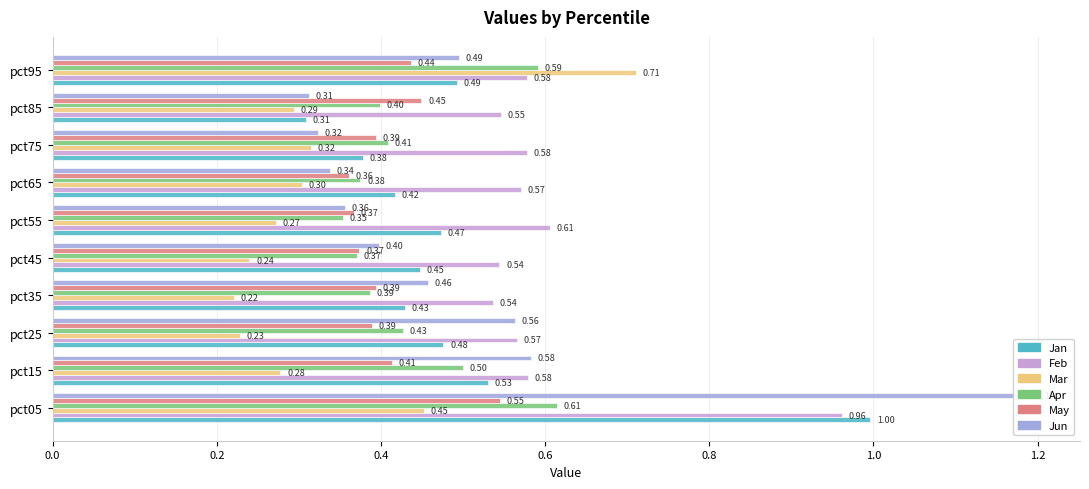

Count the number of categories in the chart.

10